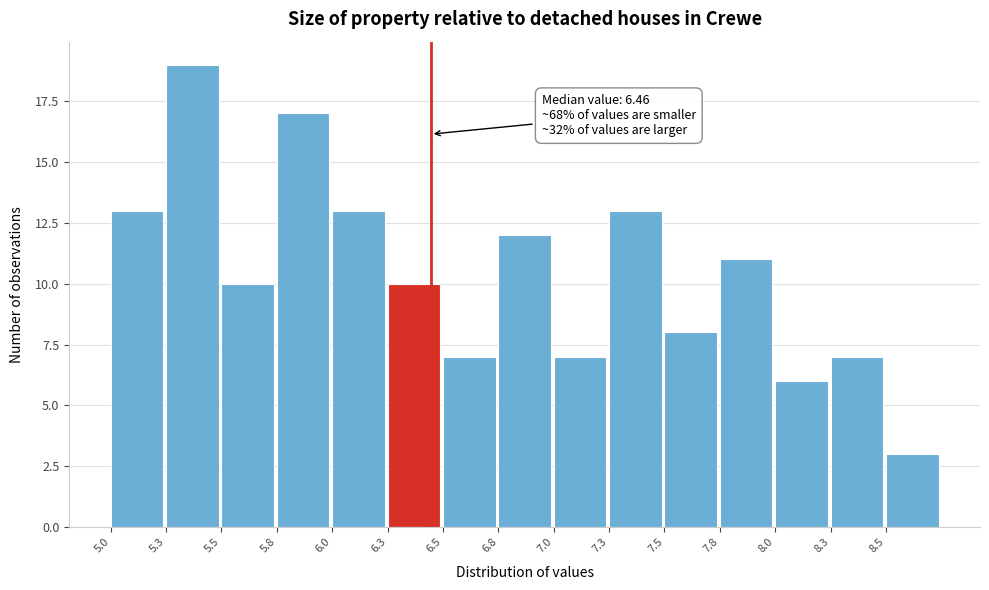

Reading right to left, list all the values displayed in this chart.

8.5=3	8.3=7	8.0=6	7.8=11	7.5=8	7.3=13	7.0=7	6.8=12	6.5=7	6.3=10	6.0=13	5.8=17	5.5=10	5.3=19	5.0=13